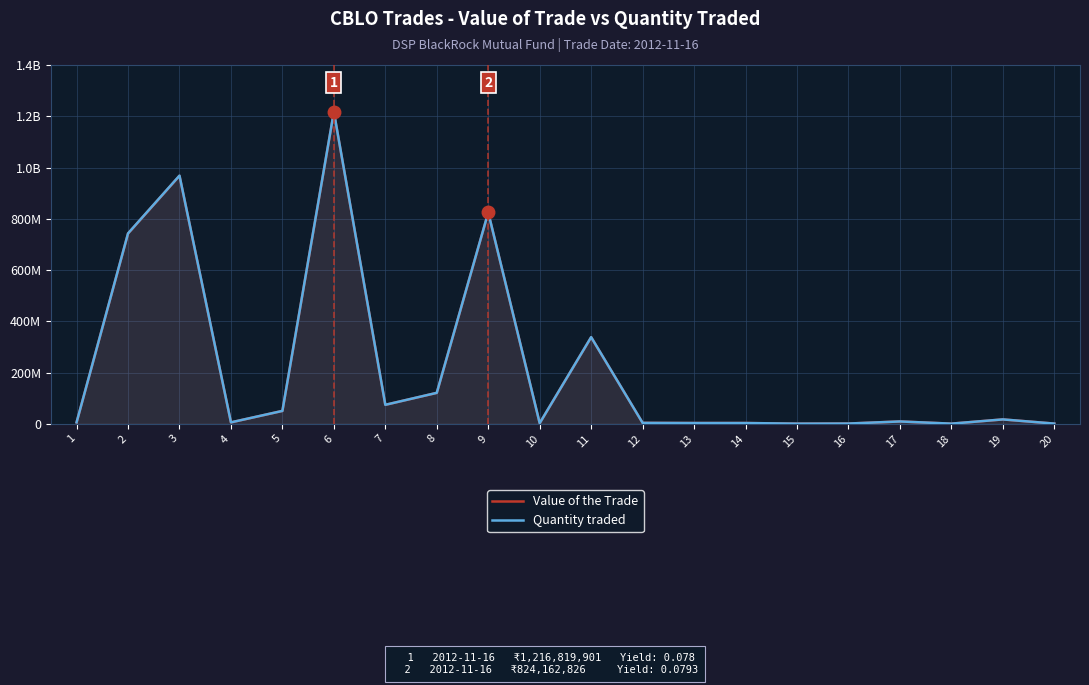

What are all the series names shown in the legend?

Value of the Trade, Quantity traded